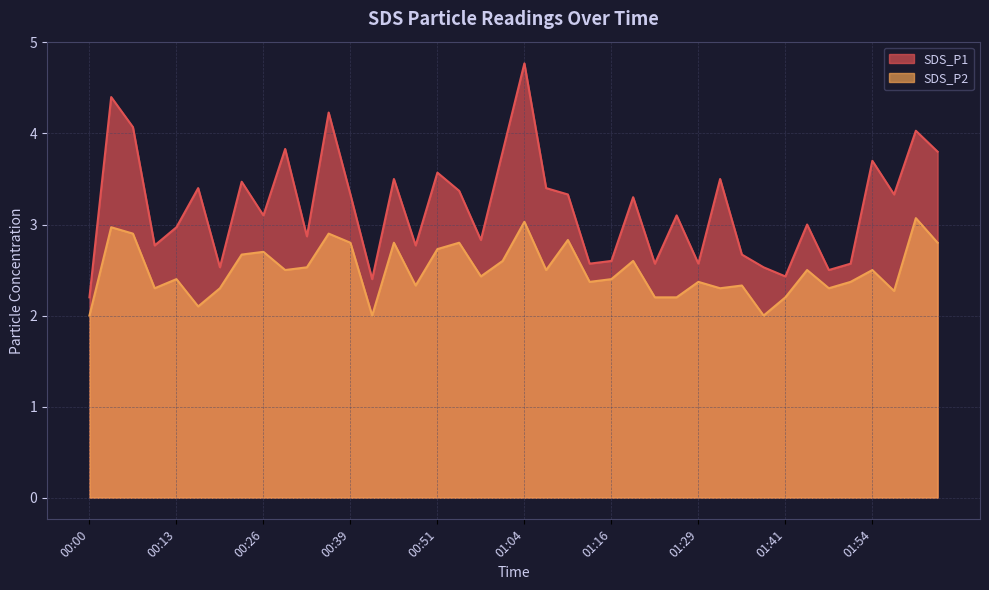

In SDS_P2, how many points are higher than both neighbors (excluding endpoints)?

14